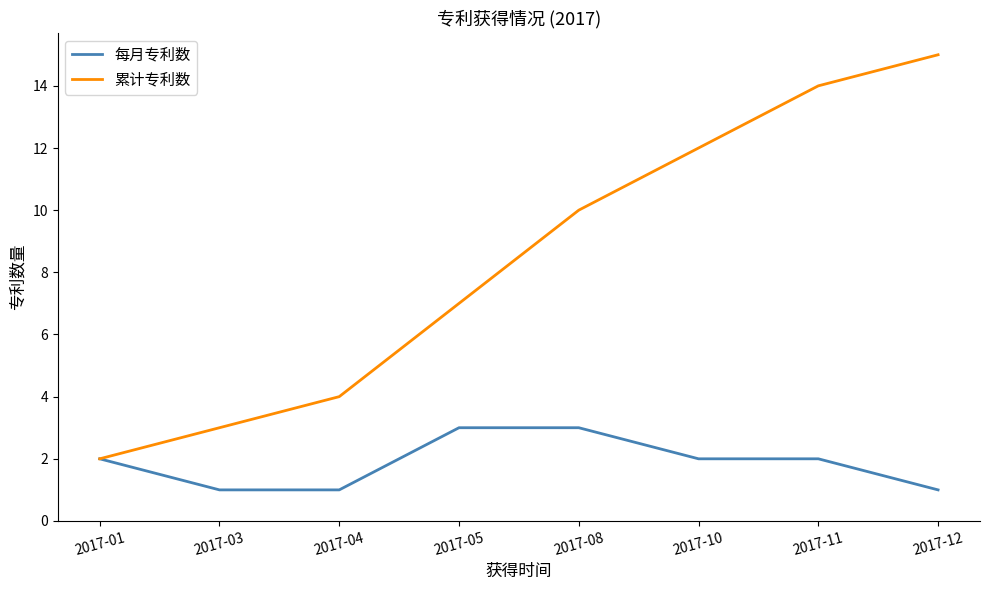

Does the chart have visible grid lines?

No